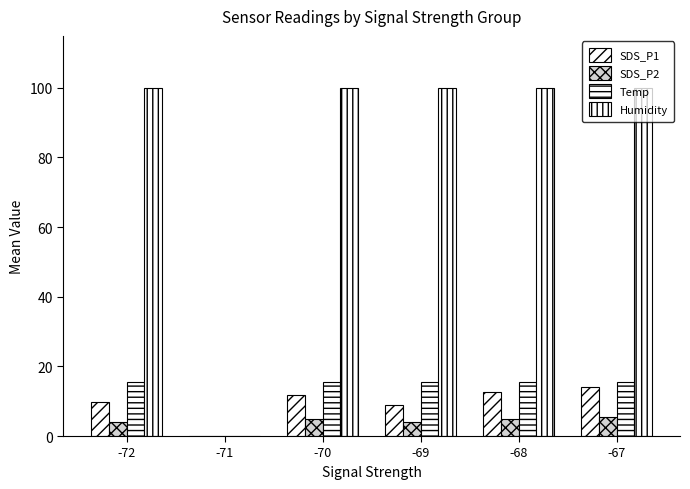

Are the bars grouped side by side (vs. stacked)?

Yes